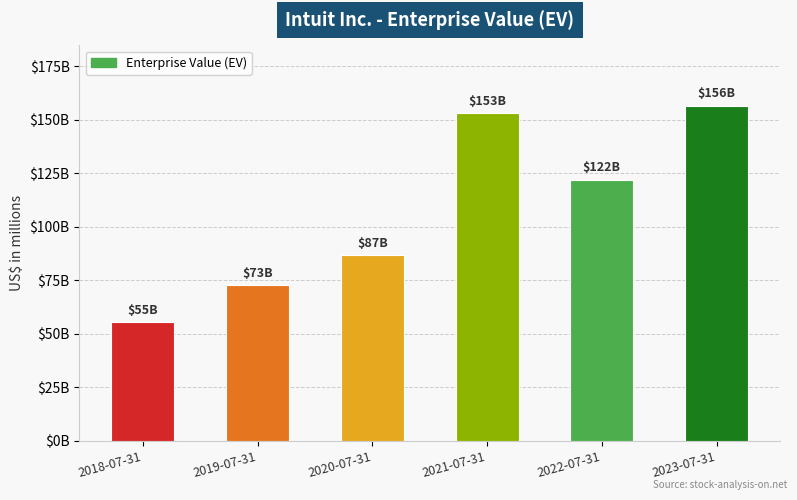

What is the difference between the maximum and minimum values?

100996